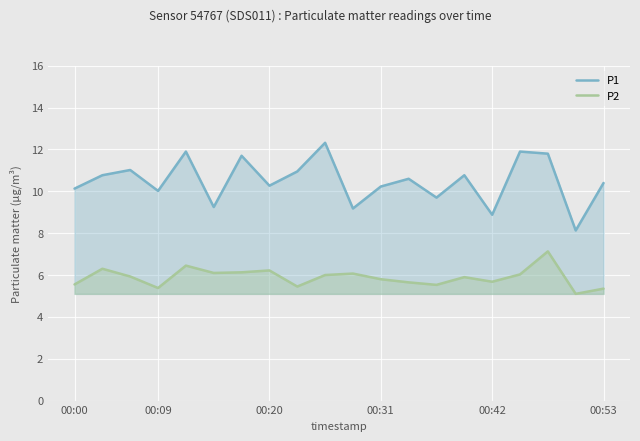

What is the total value across all series at 00:53?

15.8